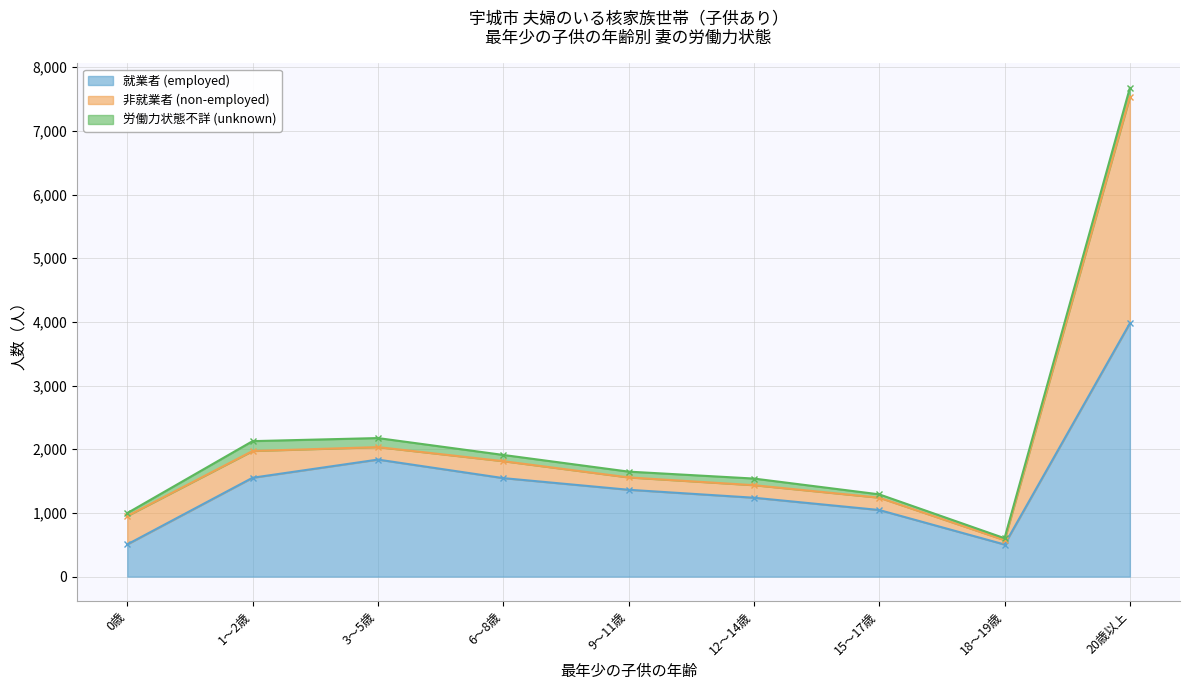

What are all the series names shown in the legend?

就業者 (employed), 非就業者 (non-employed), 労働力状態不詳 (unknown)